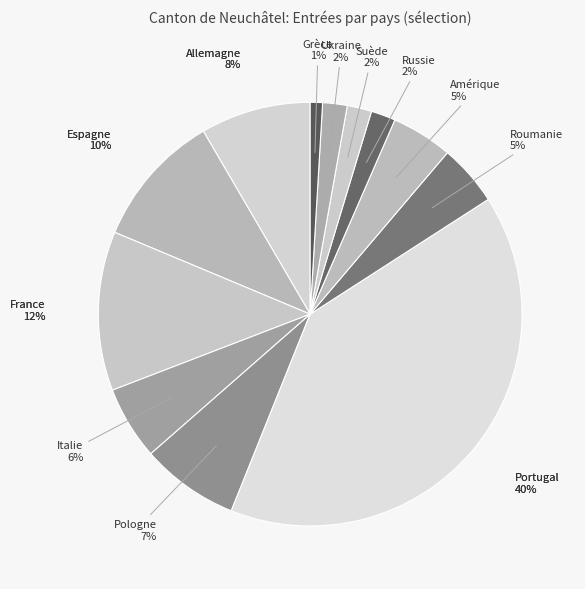

How many segments does this pie chart have?

12